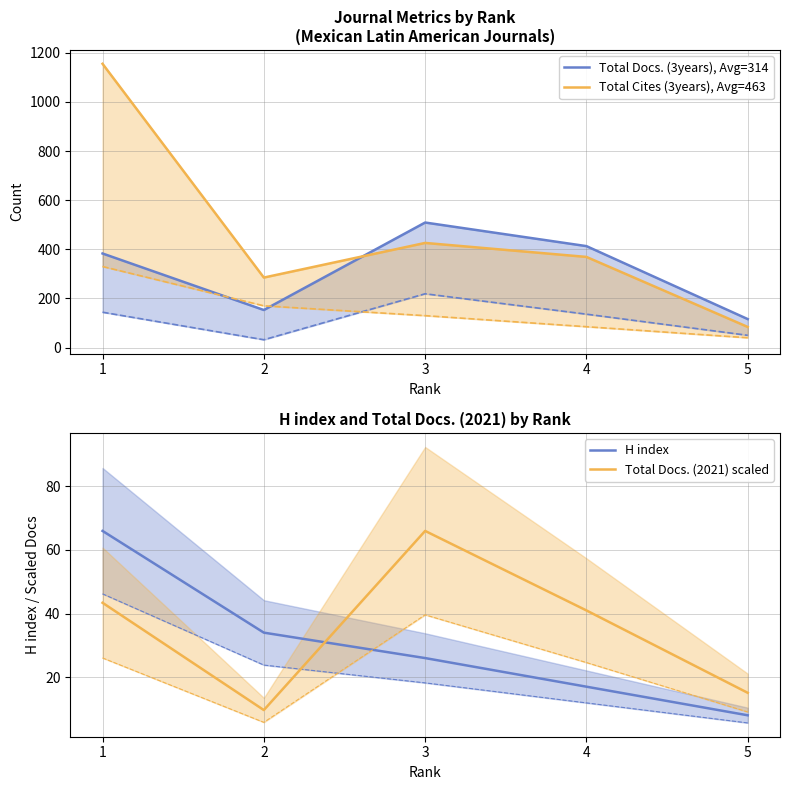

What is the difference between the second highest and minimum values in the Total Cites (3years), Avg=463 series?

342.0